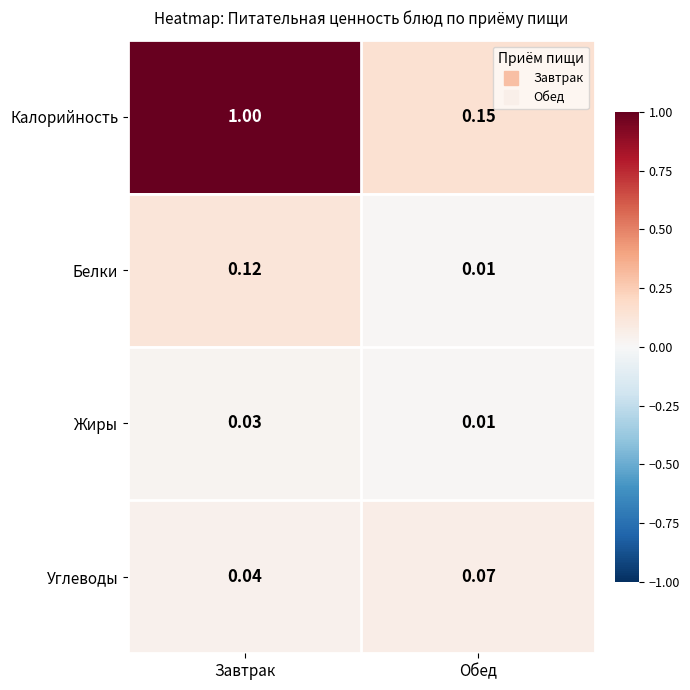

At which category is the sum across all series the highest?

Завтрак